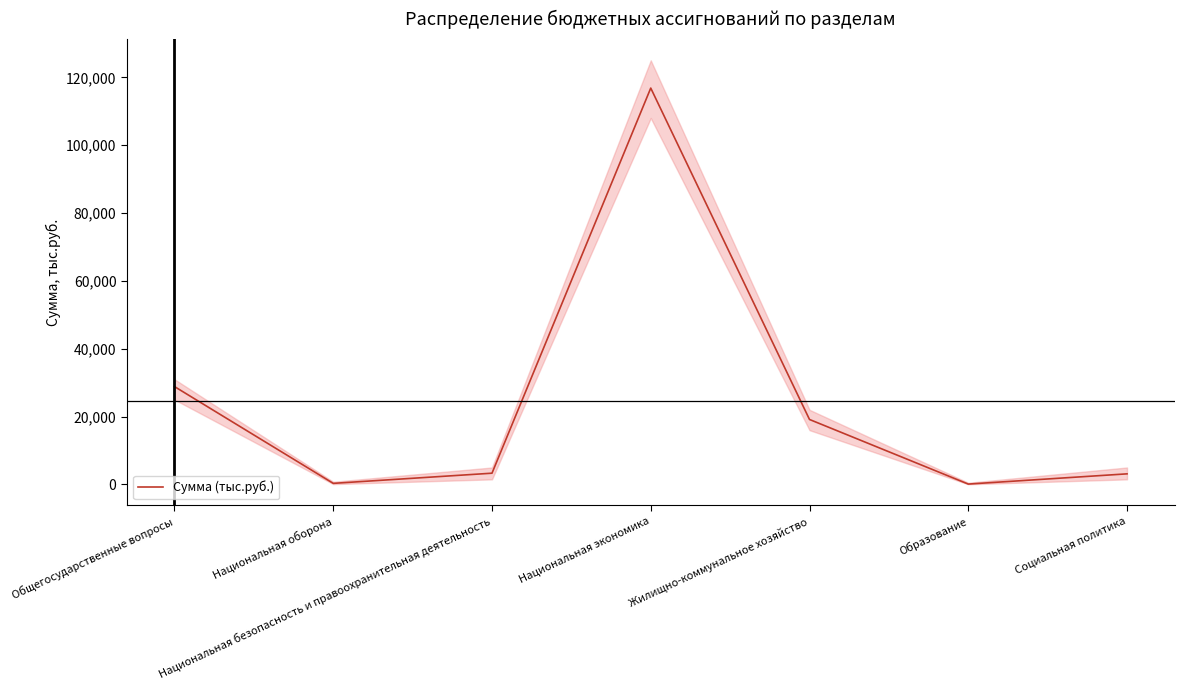

Which has a higher value, Социальная политика or Общегосударственные вопросы?

Общегосударственные вопросы